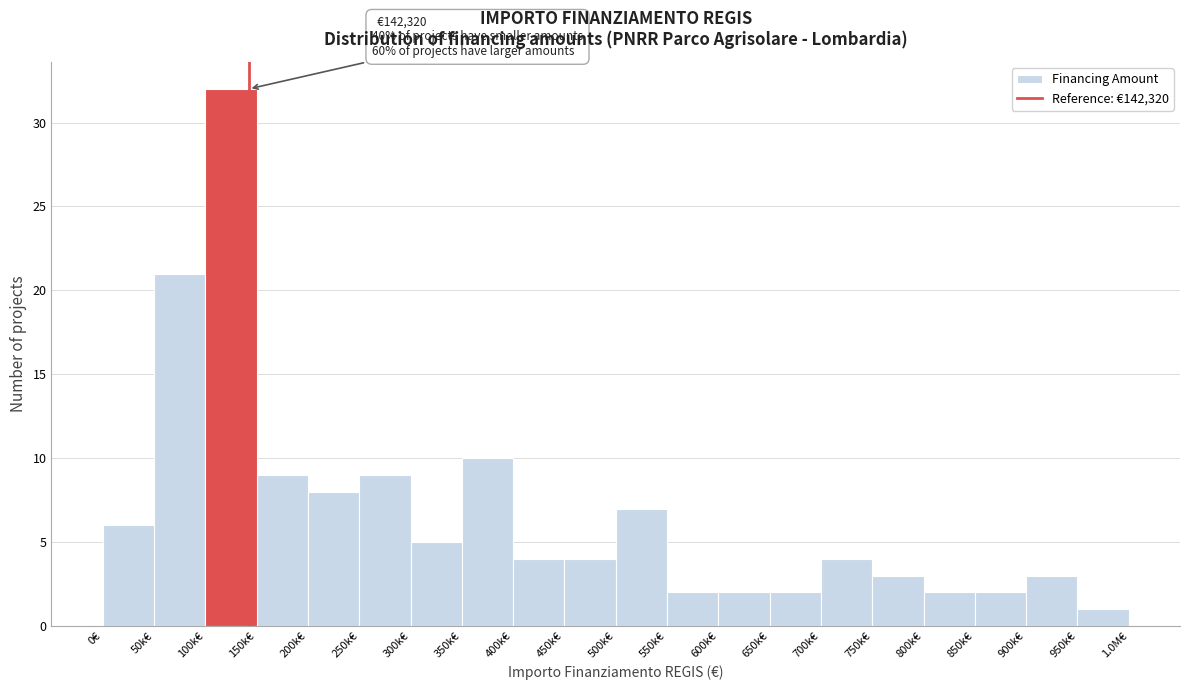

Reading left to right, extract all data points from this chart.

6	21	32	9	8	9	5	10	4	4	7	2	2	2	4	3	2	2	3	1